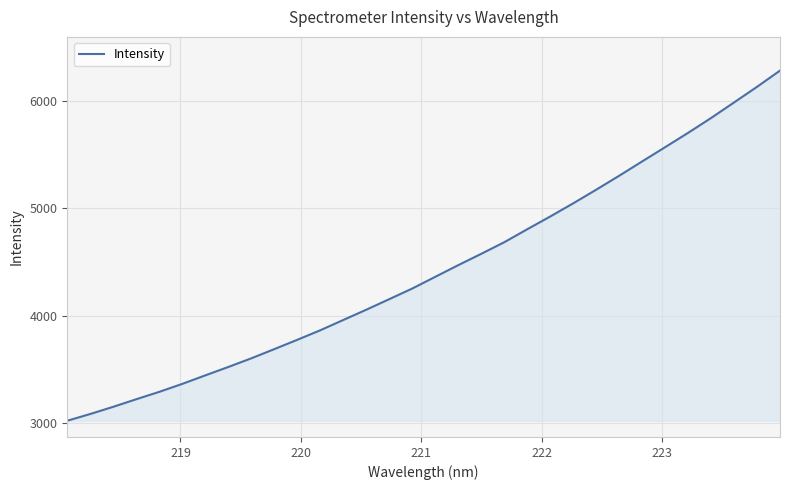

What is the difference between the maximum and minimum values?

3259.2